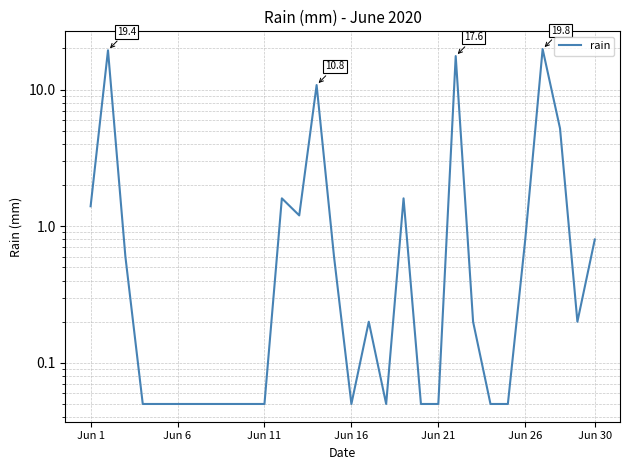

How many points are higher than both their immediate neighbors (excluding endpoints)?

7